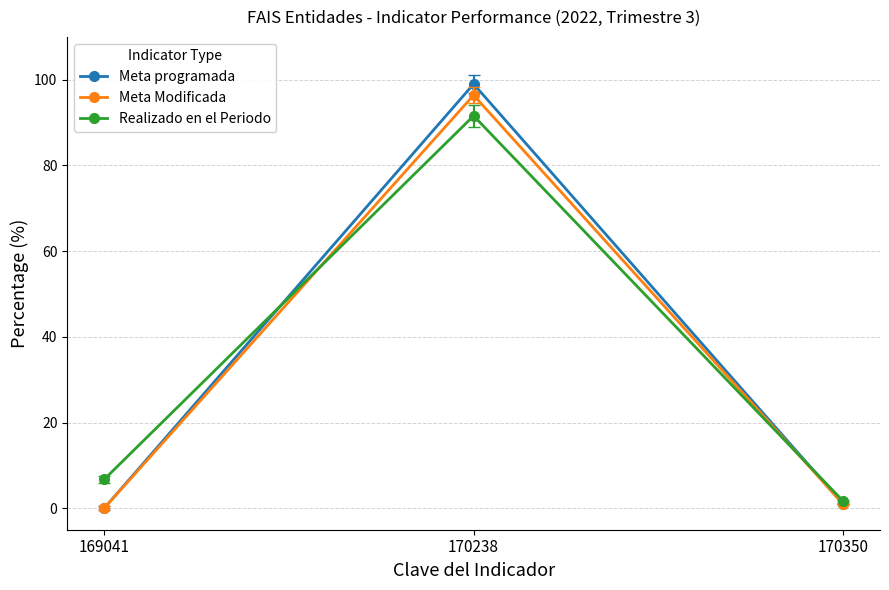

Reading left to right, transcribe all the data shown in this chart.

Meta programada: 169041=0.0	170238=99.0	170350=1.0
Meta Modificada: 169041=0.0	170238=96.4	170350=1.0
Realizado en el Periodo: 169041=6.7	170238=91.6	170350=1.7